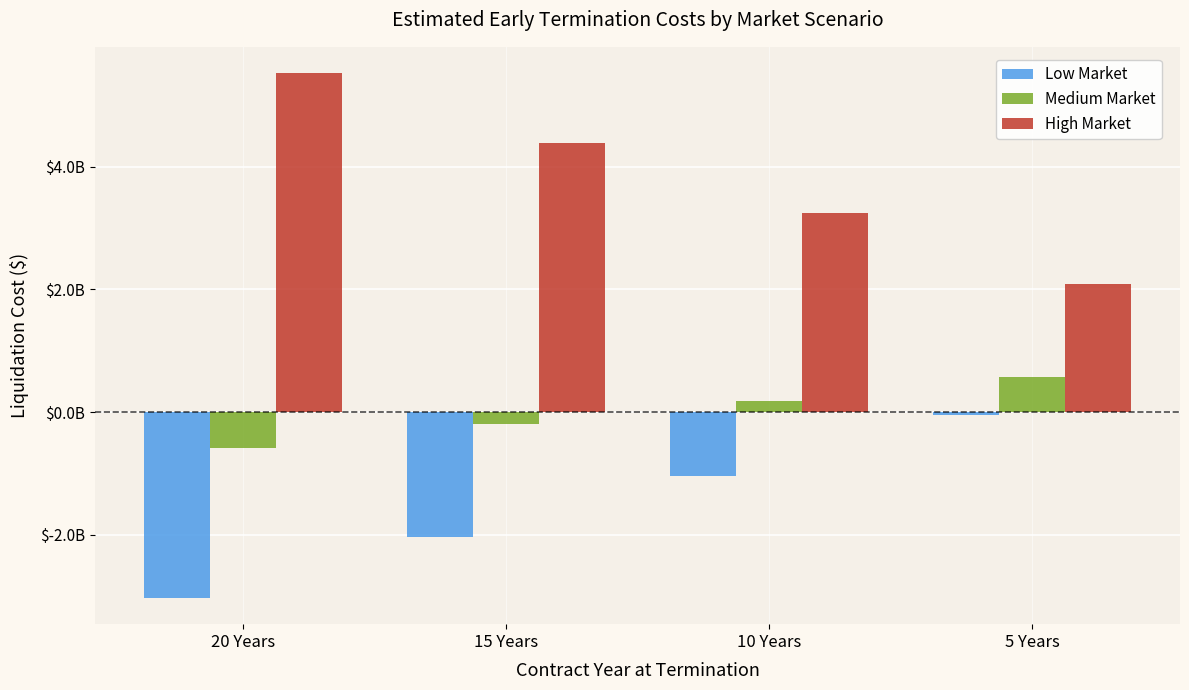

Does the chart contain any negative values?

Yes